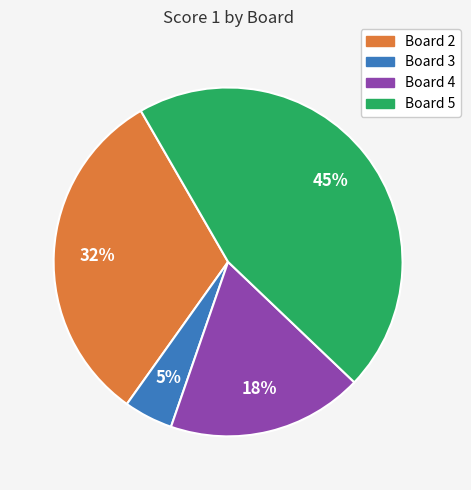

How many segments does this pie chart have?

4